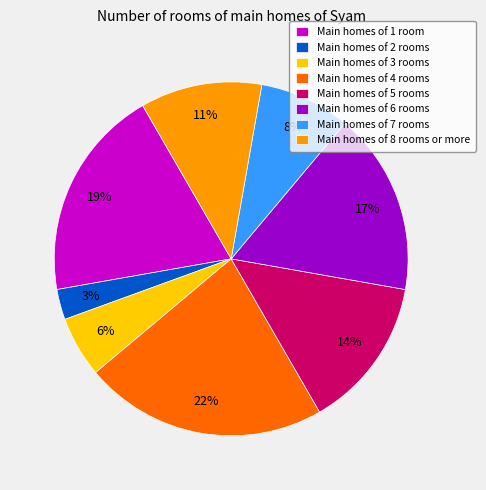

To the nearest percent, what is the difference between the largest and smallest slice percentages?

19%